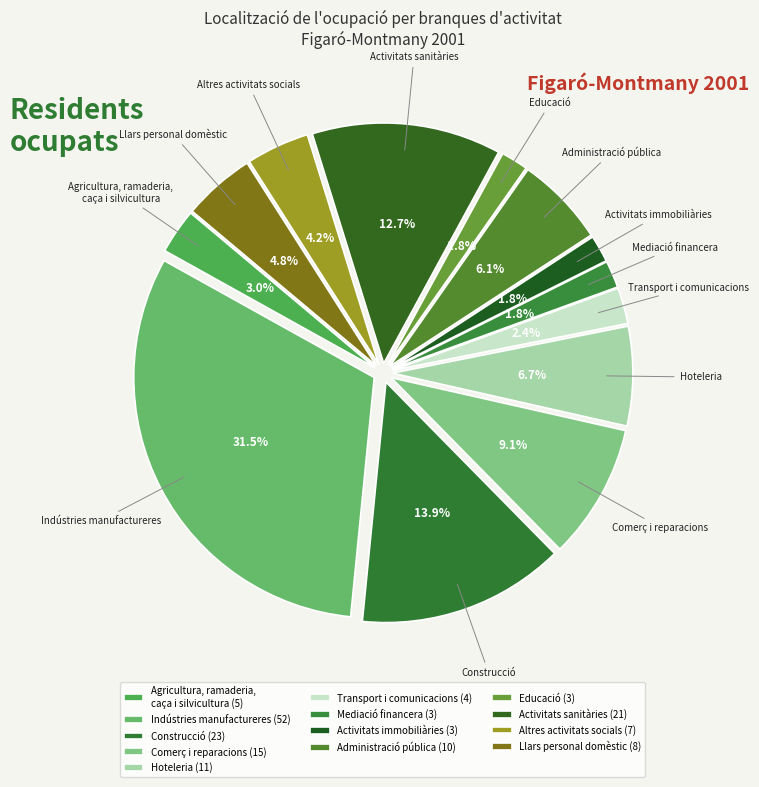

Is it true that Altres activitats socials is 1% of the pie?

False